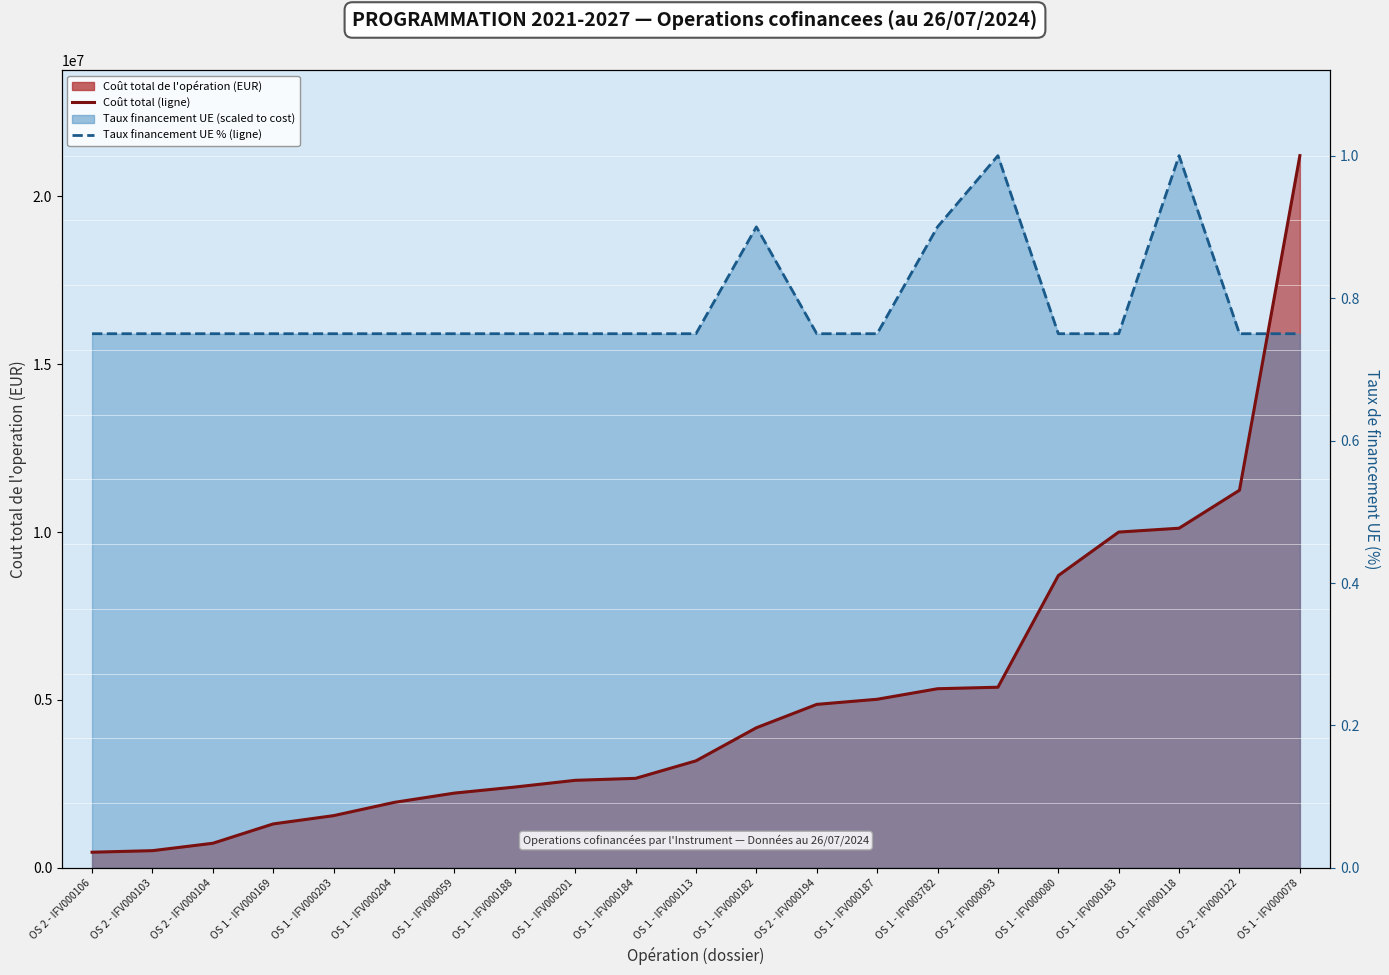

What is the difference between the second highest and minimum values in the Taux financement UE % (ligne) series?

5302112.4